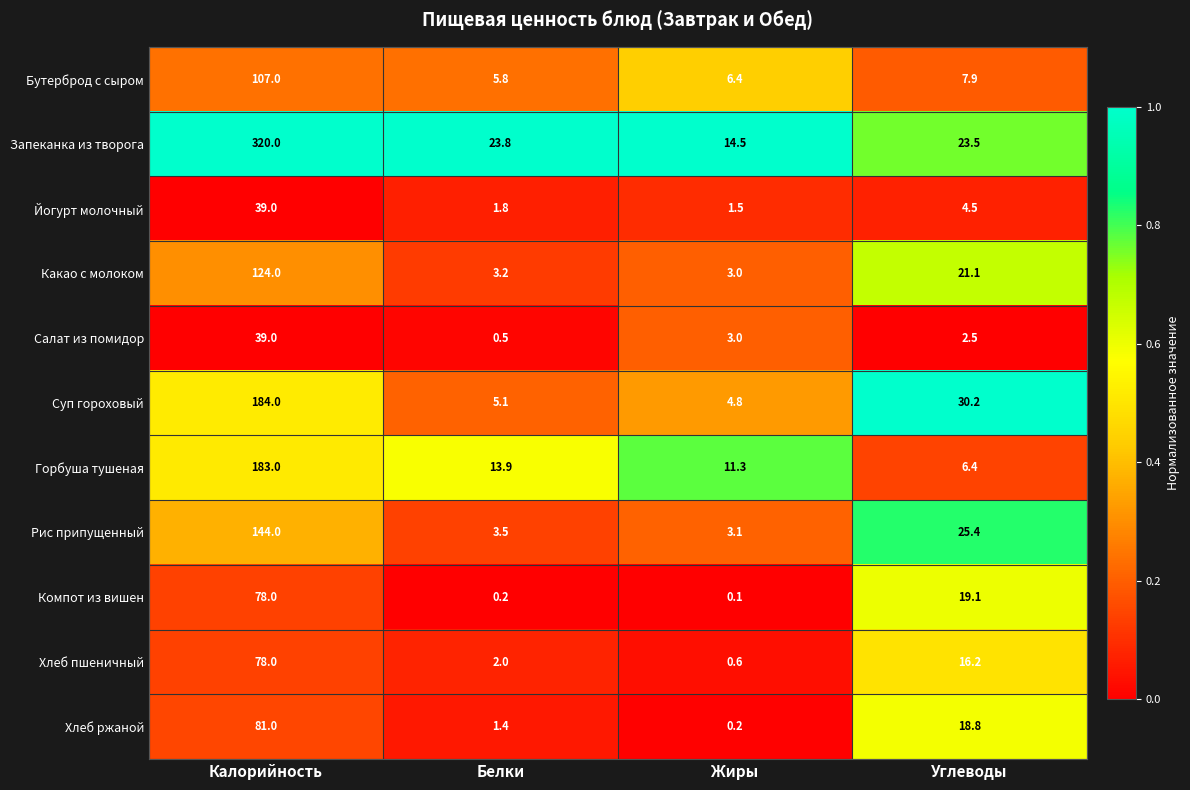

The value of Рис припущенный at Белки is 1.5. True or false?

False